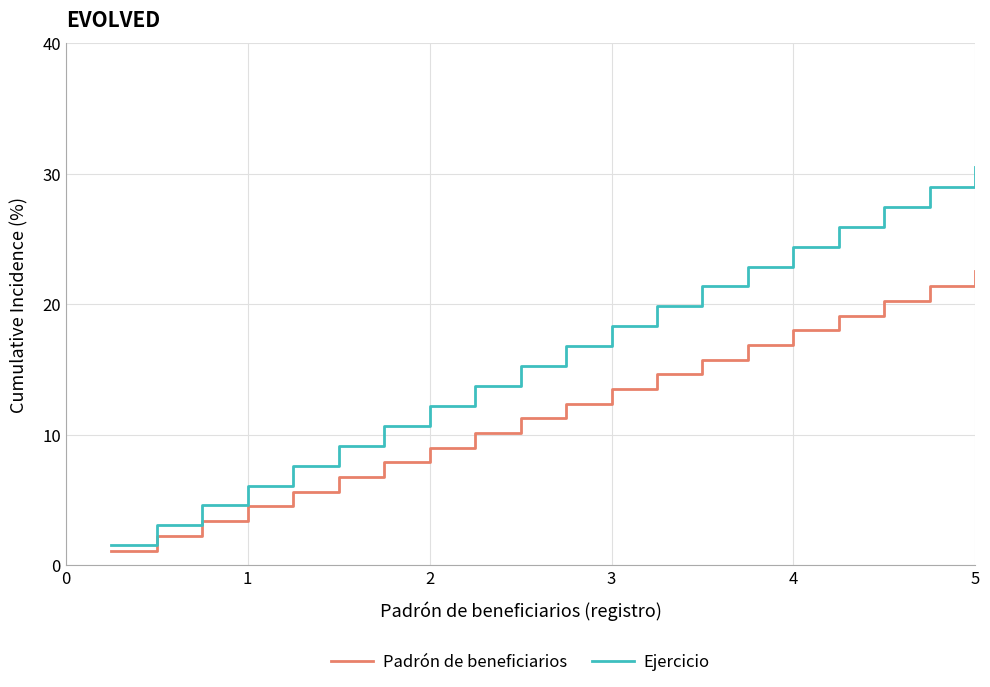

What is the average value of the Ejercicio series?

16.0